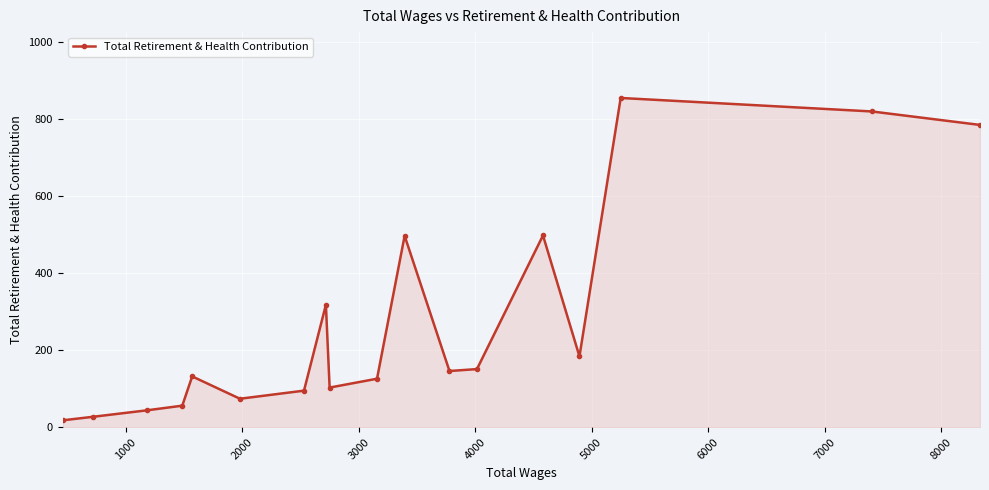

True or false: the data has more than 1 interior local peaks.

True